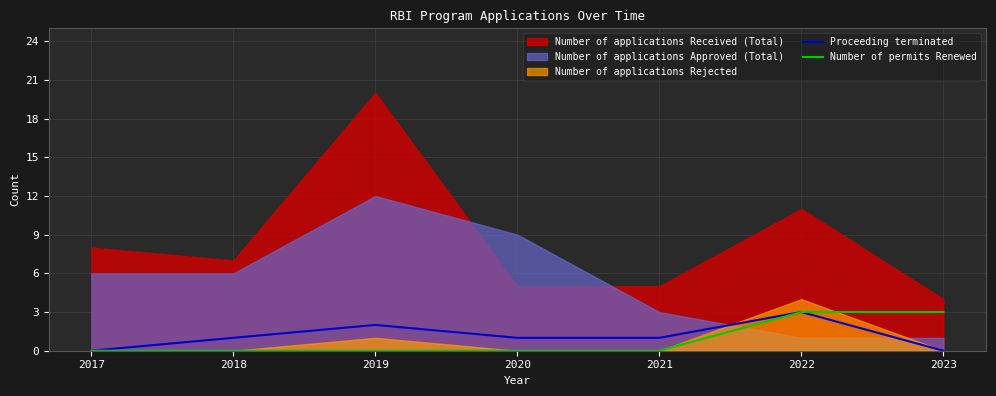

True or false: Proceeding terminated has a value of 0 at 2021.

False